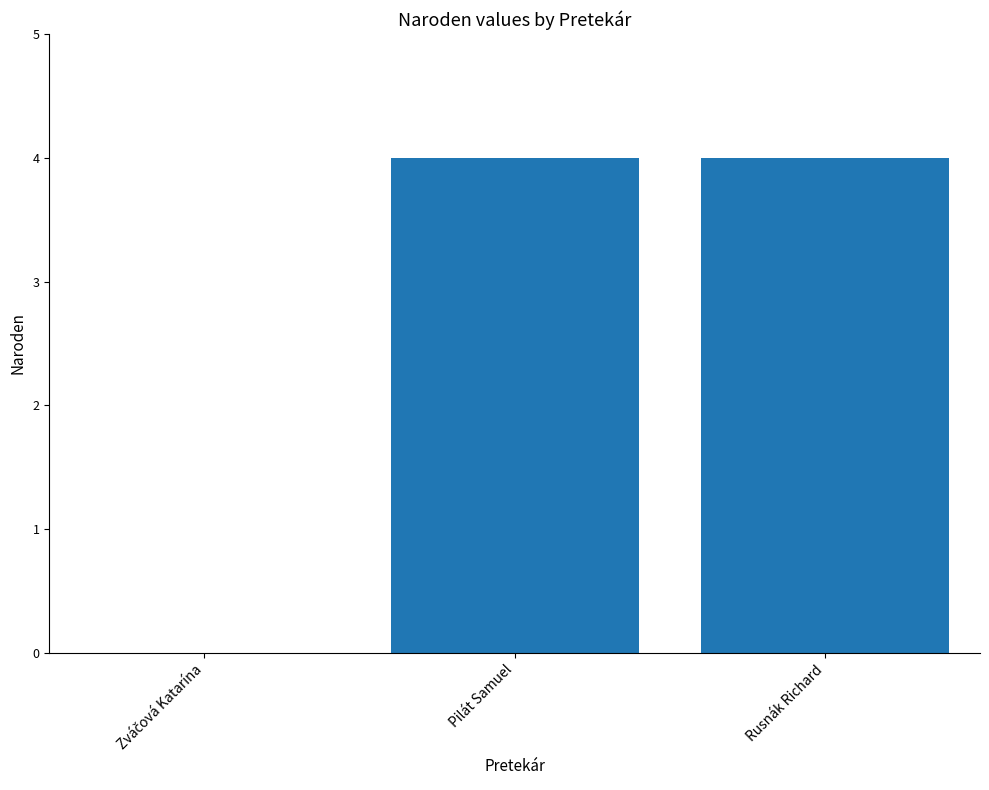

What is the greatest value displayed?

4